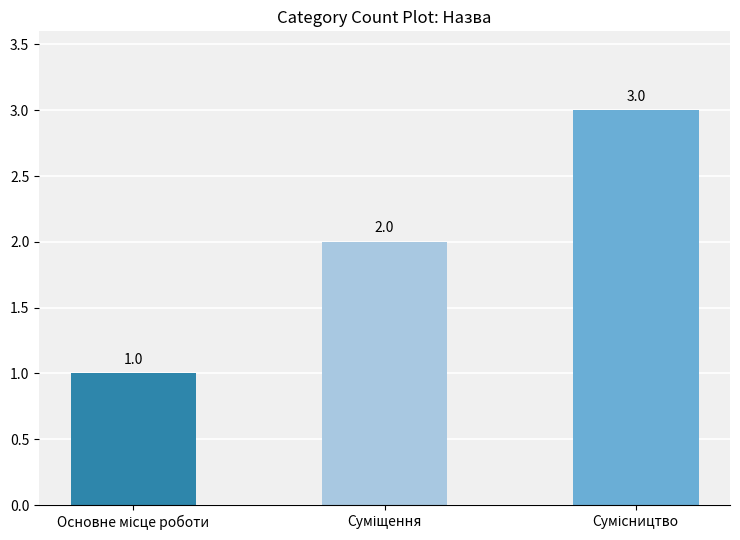

What is the smallest value displayed?

1